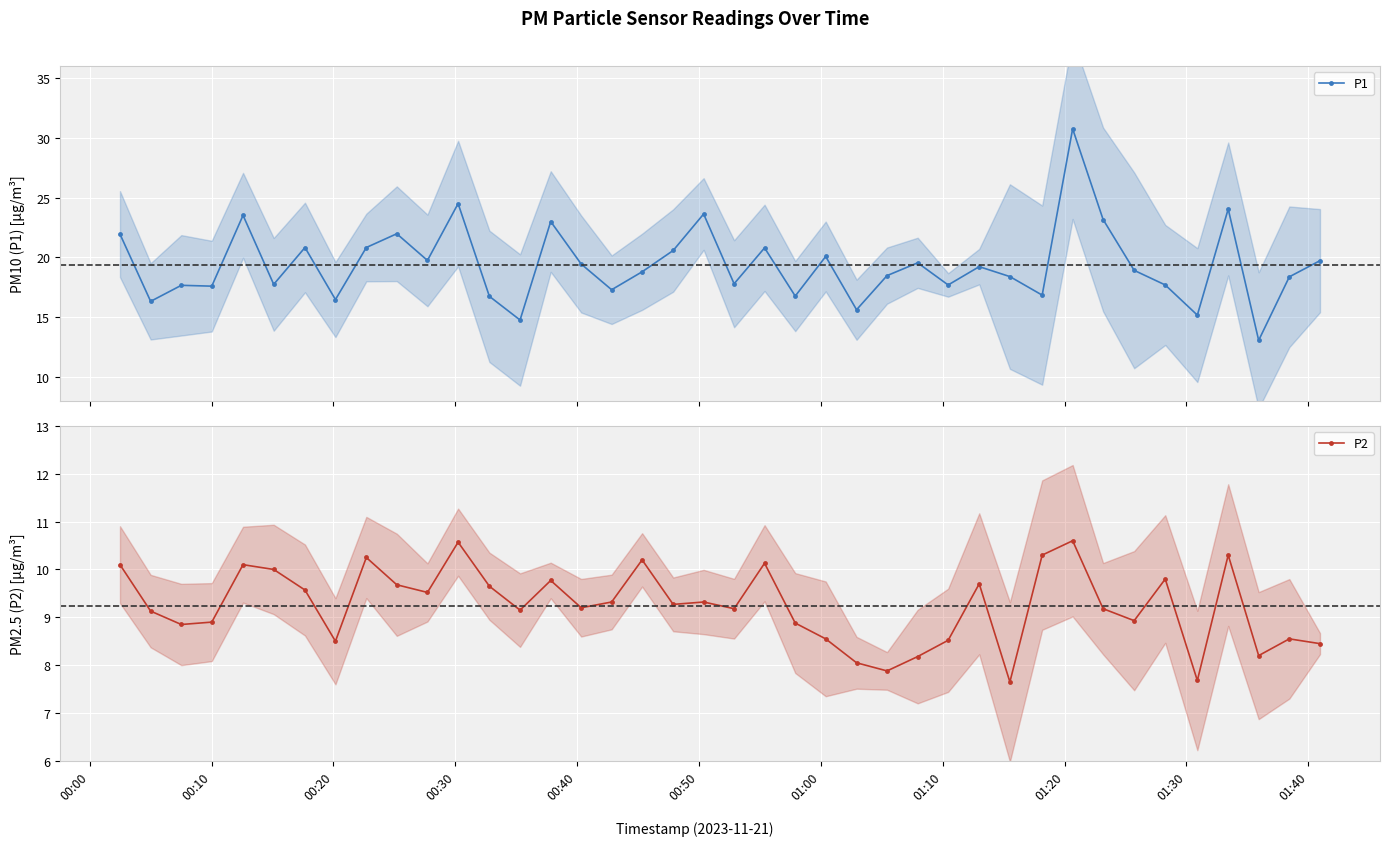

True or false: P2 has more than 0 points higher than both neighbors.

True